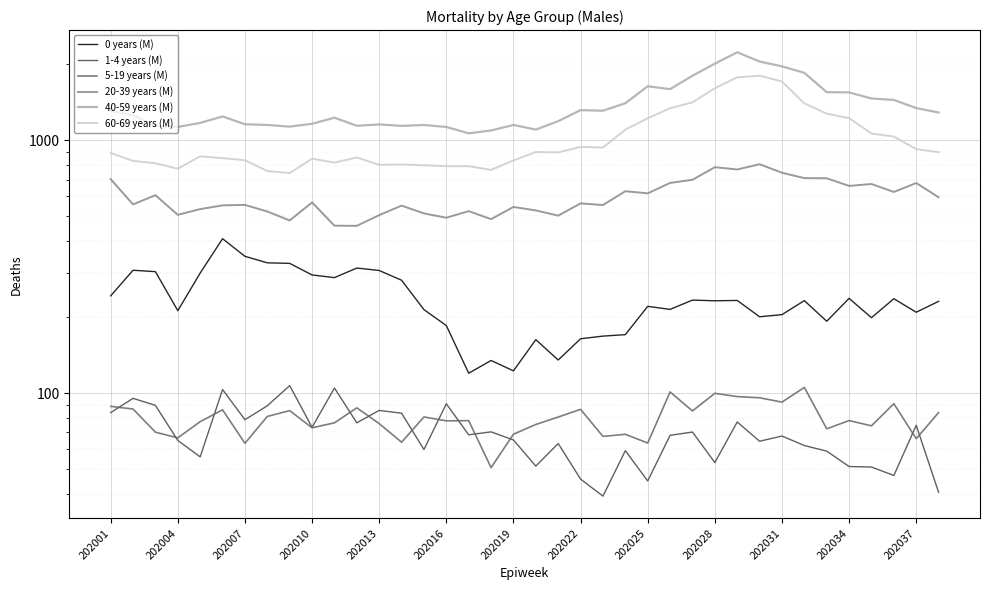

What are all the series names shown in the legend?

0 years (M), 1-4 years (M), 5-19 years (M), 20-39 years (M), 40-59 years (M), 60-69 years (M)